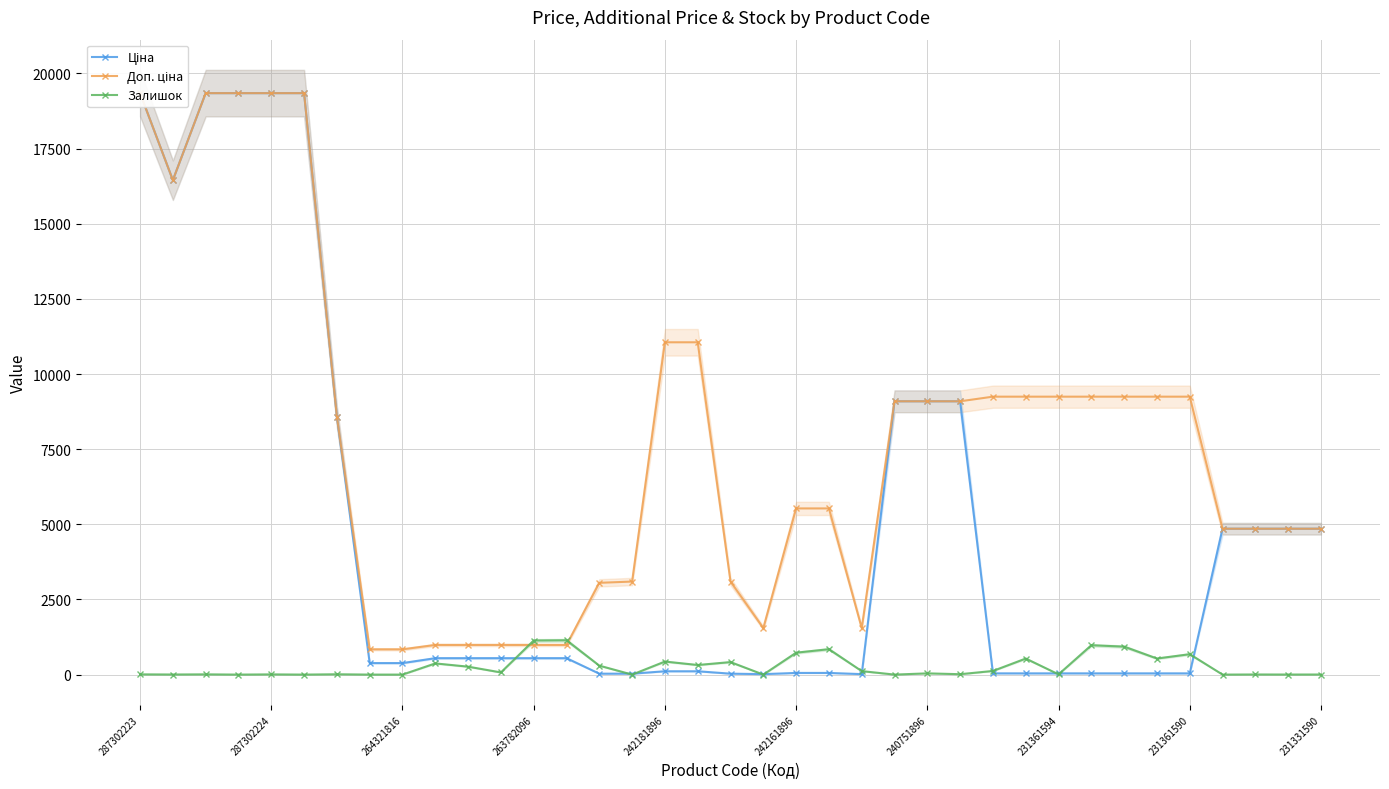

True or false: Залишок has more than 2 points higher than both neighbors.

True